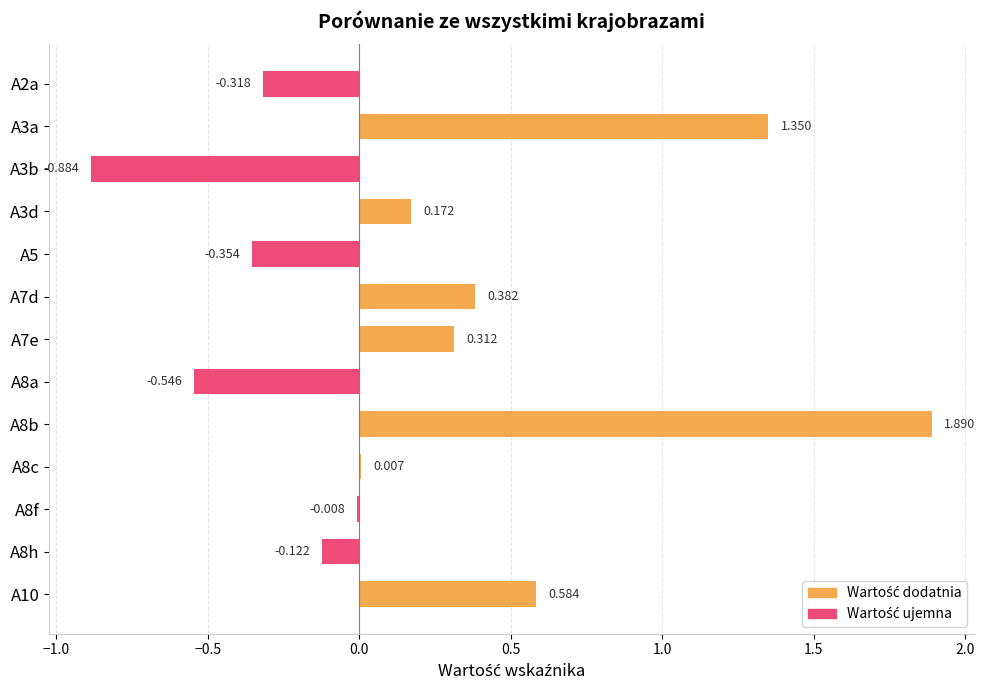

Are the bars horizontal?

Yes